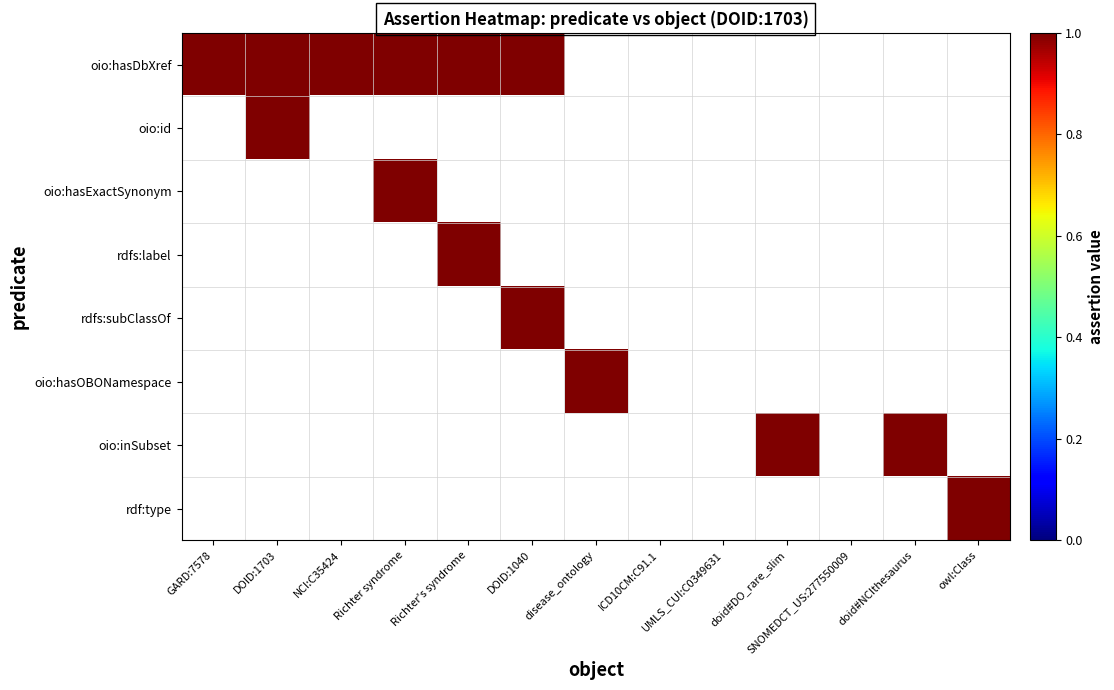

Count the number of data series in this chart.

8